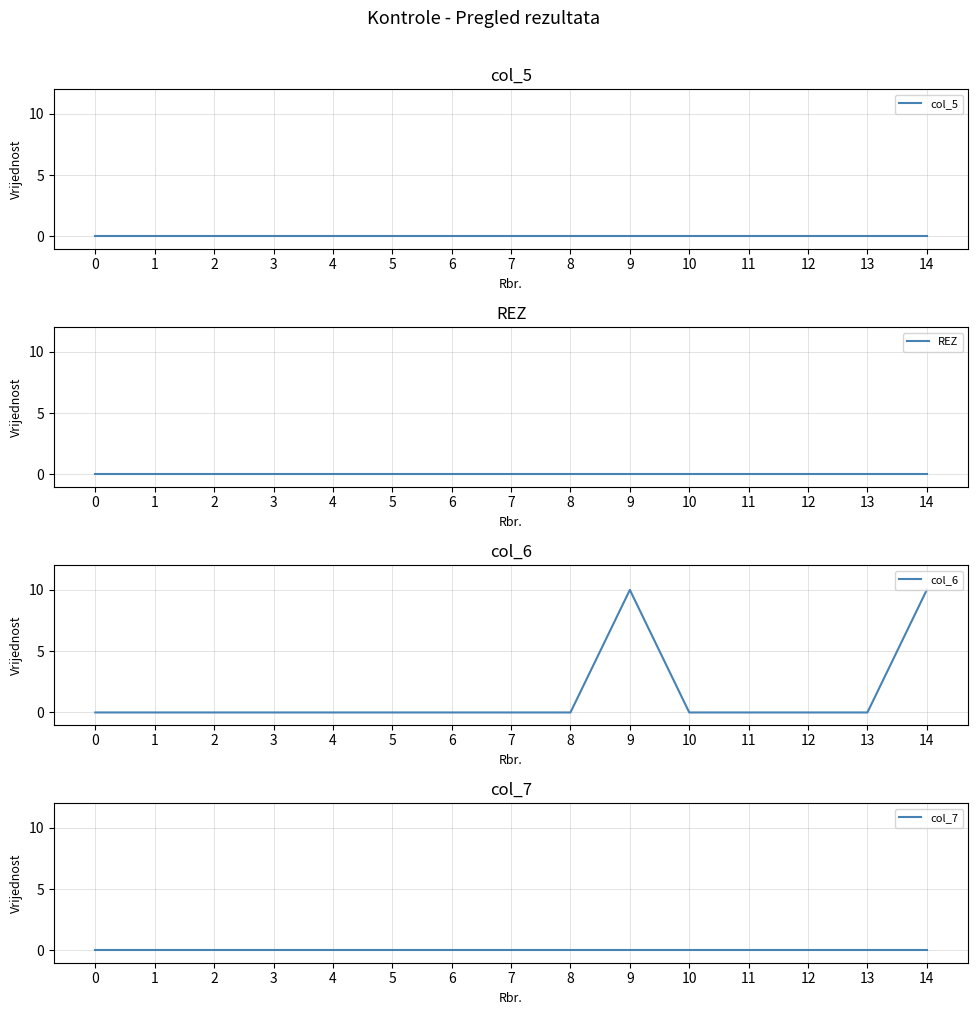

Is it true that col_5 equals 0 at 7?

True